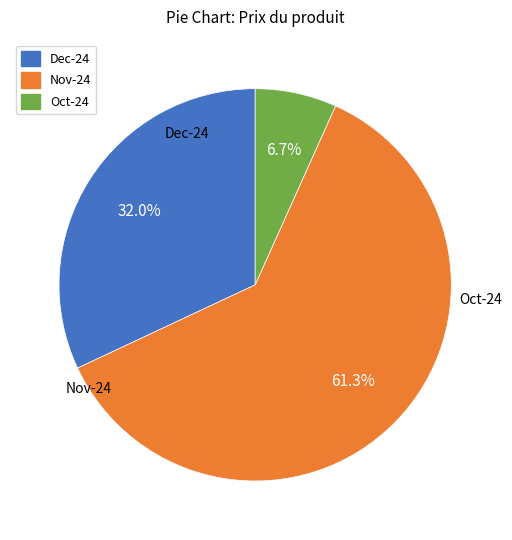

Rank the categories by value from highest to lowest.

Nov-24, Dec-24, Oct-24